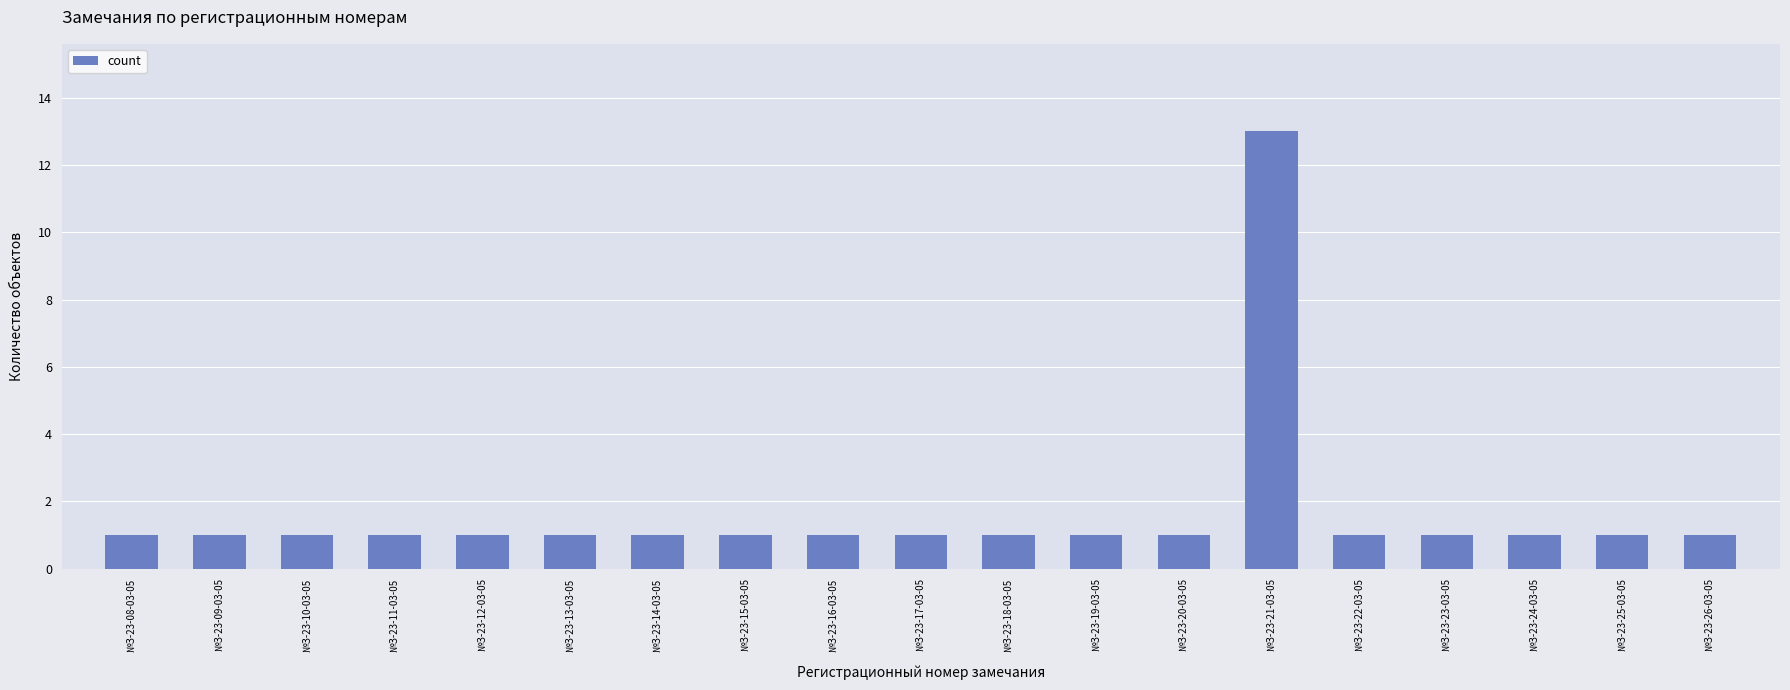

Which label corresponds to the largest value in the chart?

№З-23-21-03-05